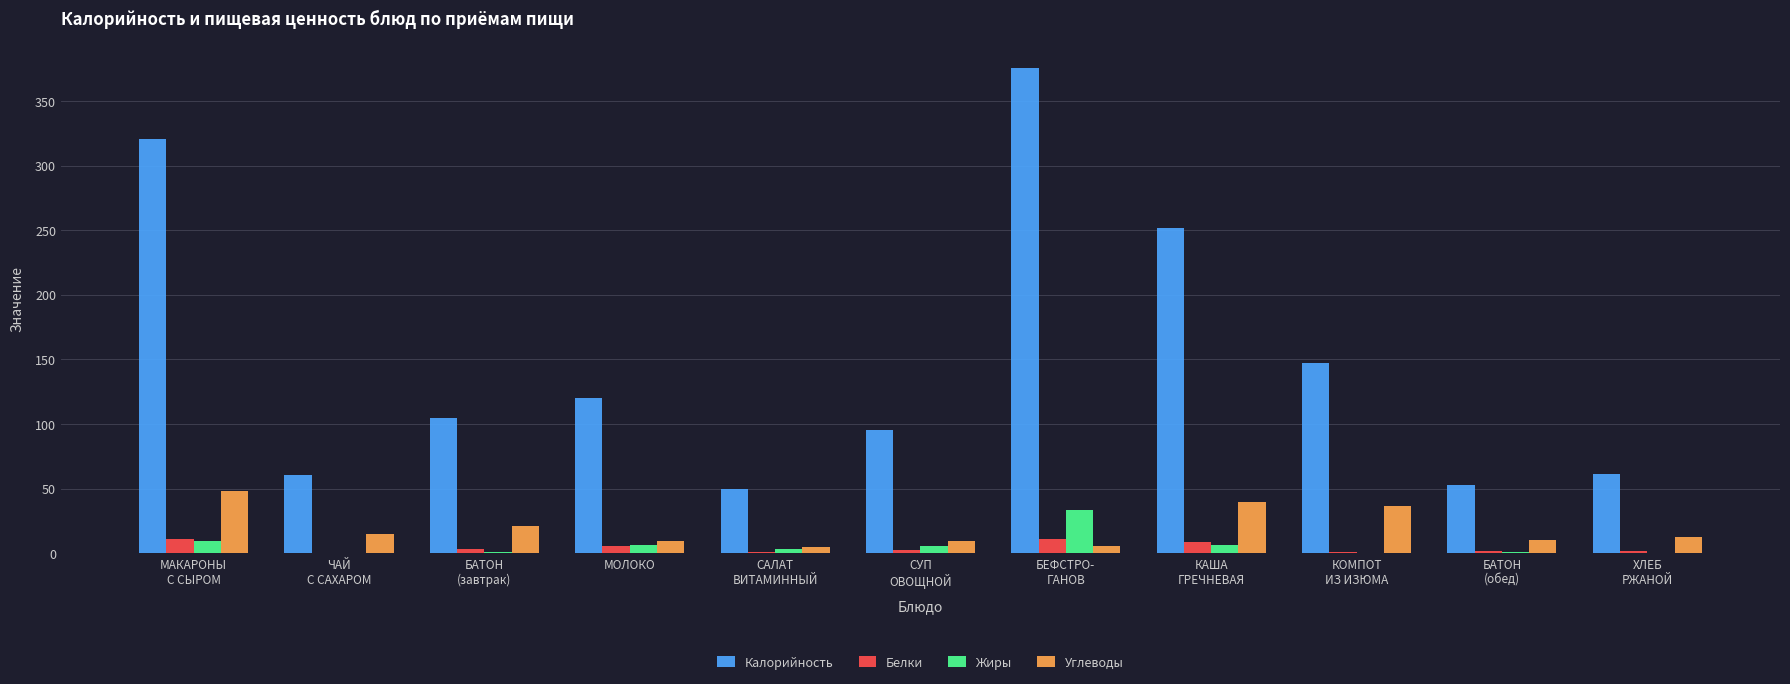

Between БЕФСТРО-
ГАНОВ and БАТОН
(обед), which series saw the biggest shift?

Калорийность